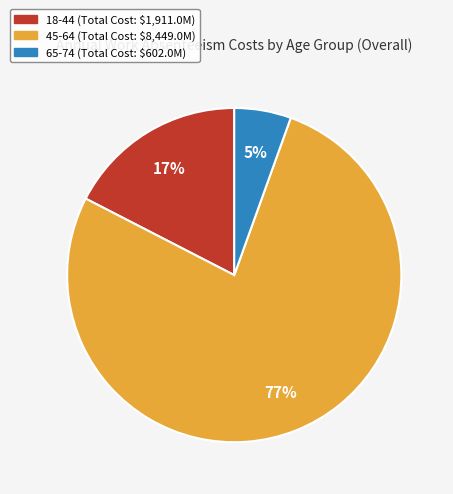

Count the number of slices in the pie.

3